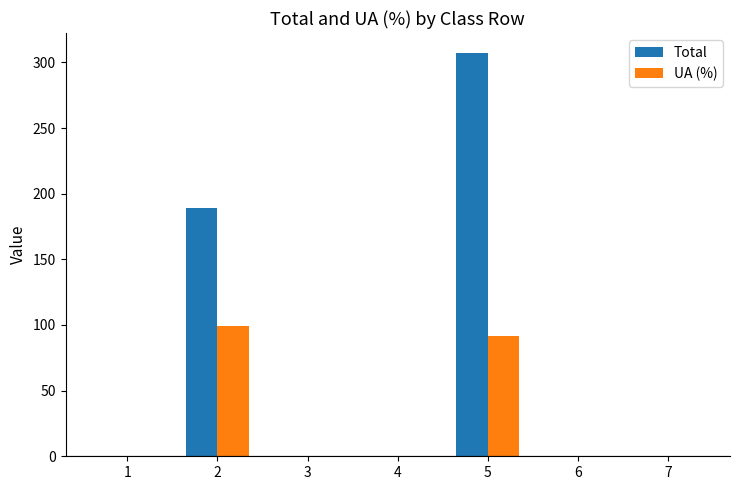

What is the total value across all series at 5?

398.9